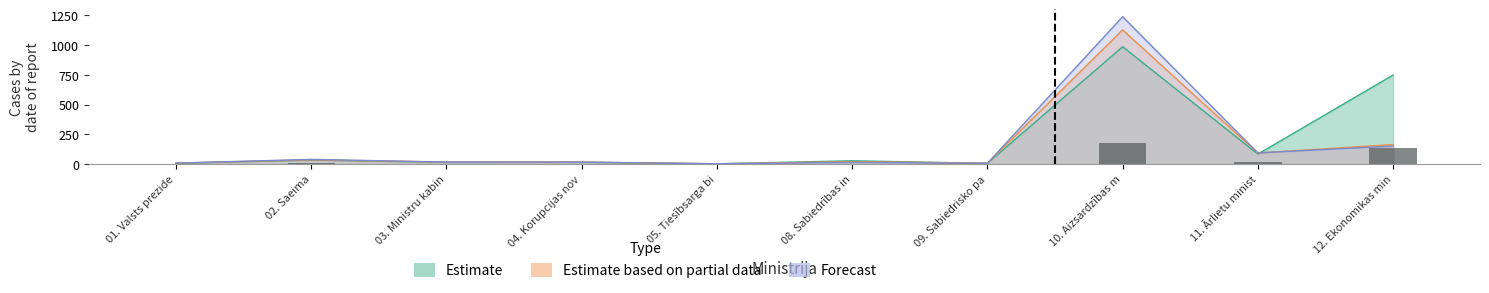

Which series changed the most between 08. Sabiedrības in and 09. Sabiedrisko pa?

Estimate